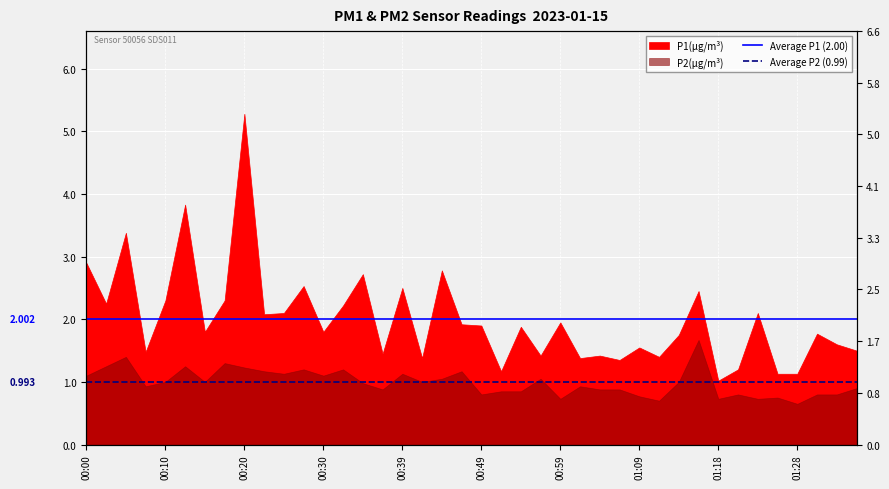

Rank the series at 00:00 from lowest to highest value.

Average P2 (0.99), Average P1 (2.00)